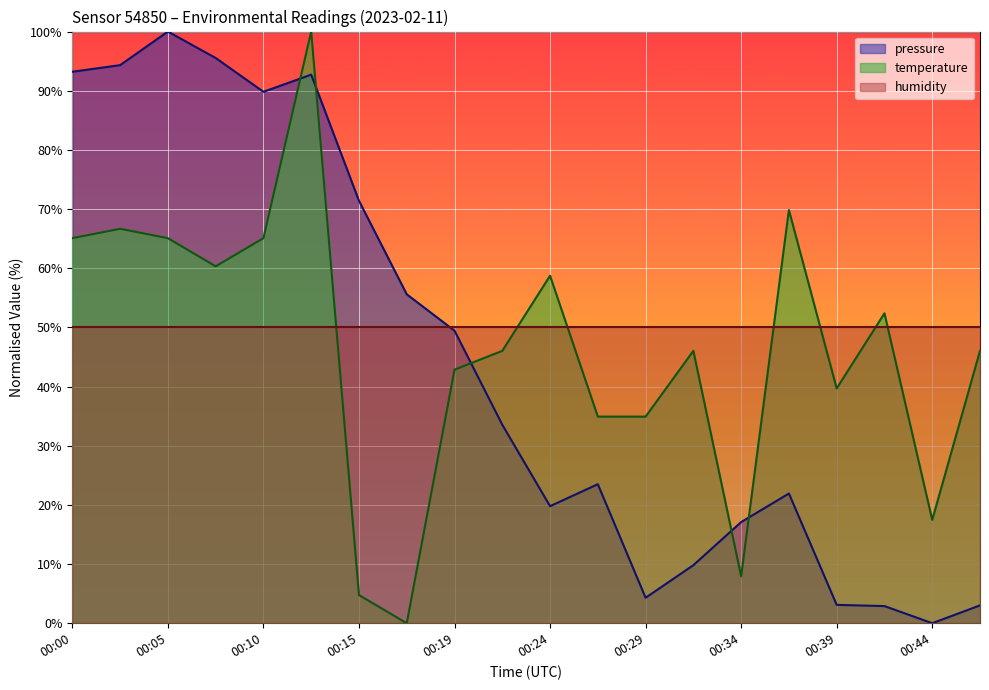

What is the sum of all pressure values?

881.0